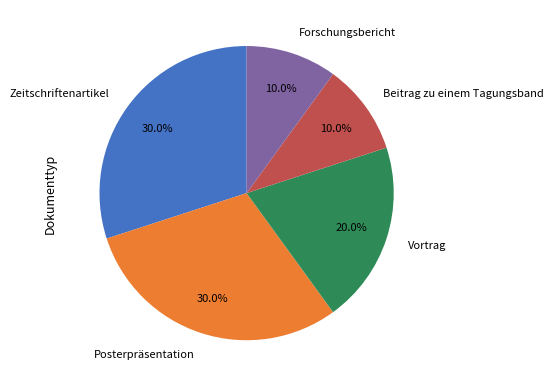

What percentage is the Posterpräsentation slice, to the nearest percent?

30%